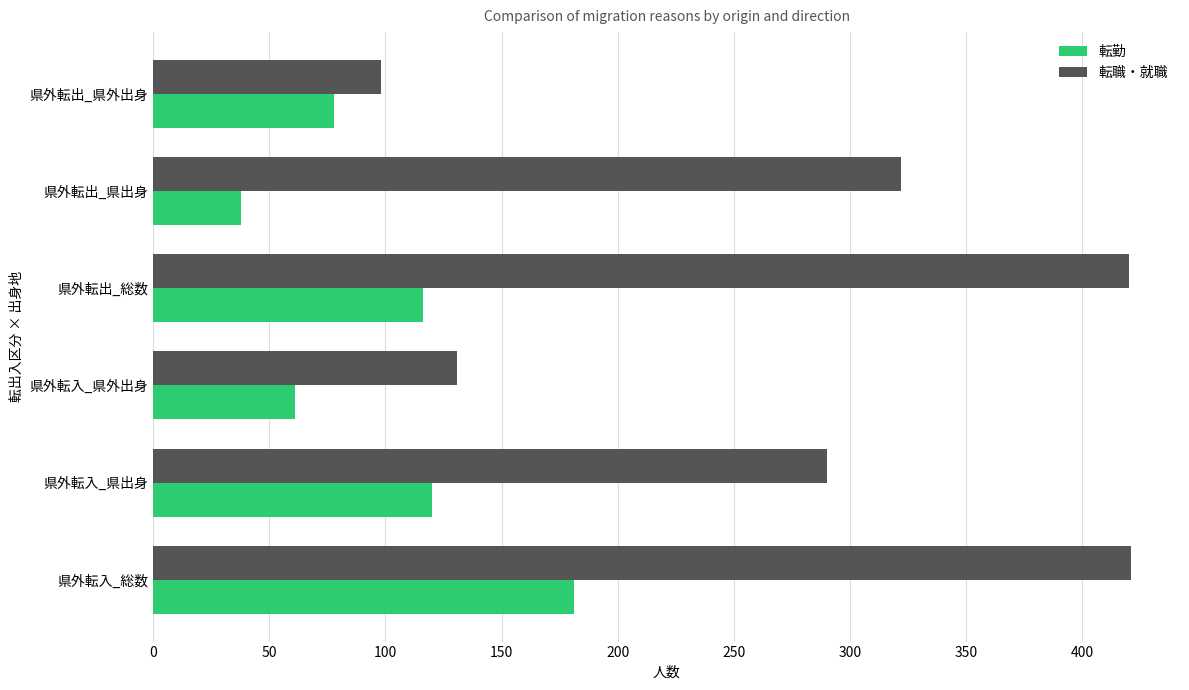

At which category is the sum across all series the highest?

県外転入_総数